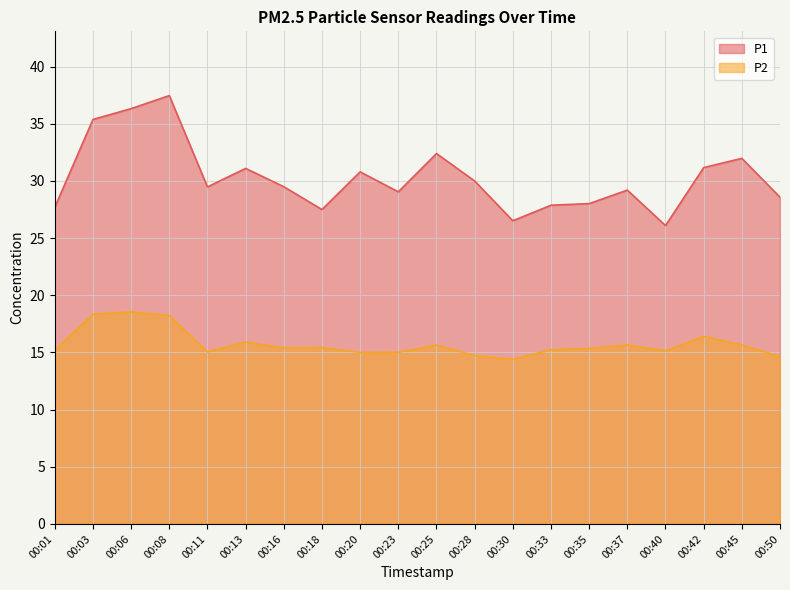

Reading right to left, list all the values displayed in this chart.

P1: 28.6	32.0	31.2	26.1	29.2	28.0	27.9	26.5	30.0	32.4	29.1	30.8	27.5	29.5	31.1	29.5	37.5	36.3	35.4	27.7
P2: 14.7	15.7	16.4	15.2	15.7	15.3	15.2	14.4	14.7	15.7	15.0	15.0	15.4	15.4	15.9	15.1	18.2	18.6	18.4	15.2